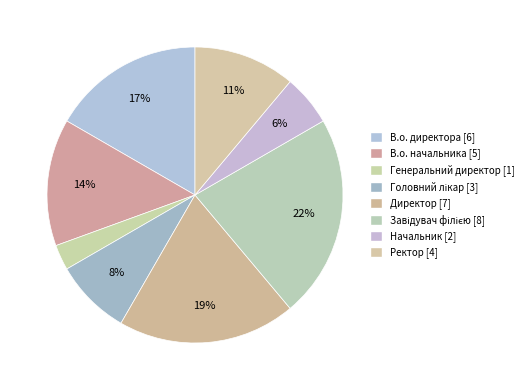

To the nearest percent, what is the difference between the Головний лікар and В.о. начальника slice percentages?

6%